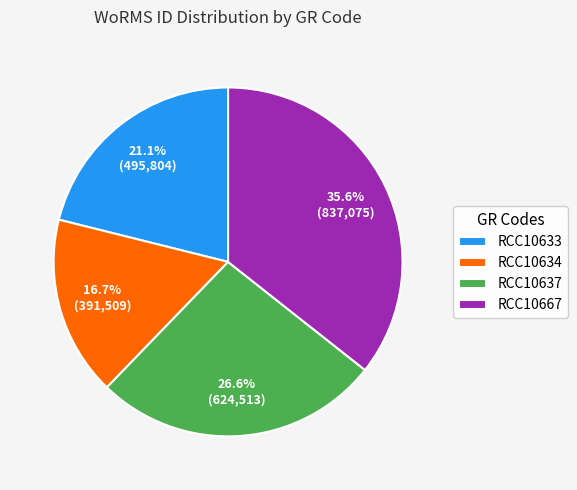

Is there any slice that represents more than half of the pie?

No